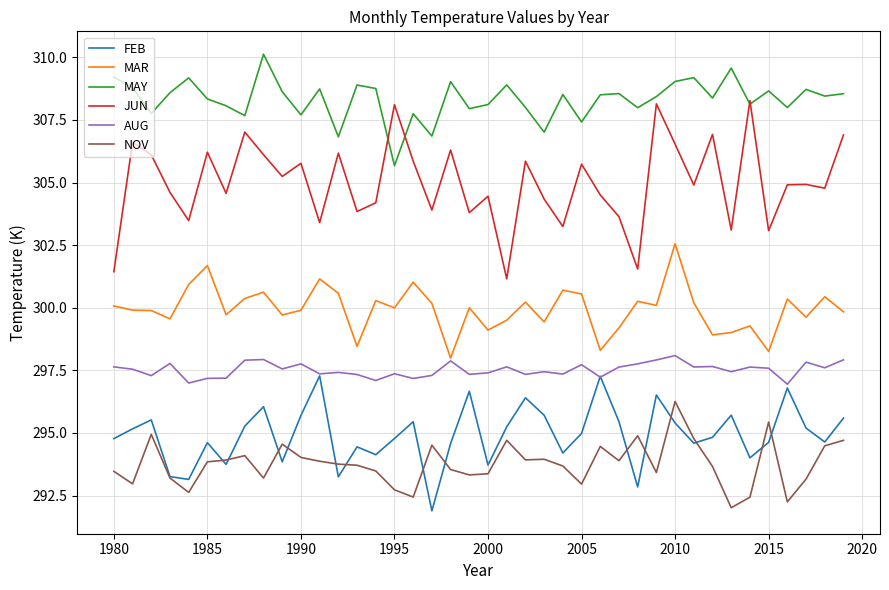

Which series has the widest spread of values?

JUN